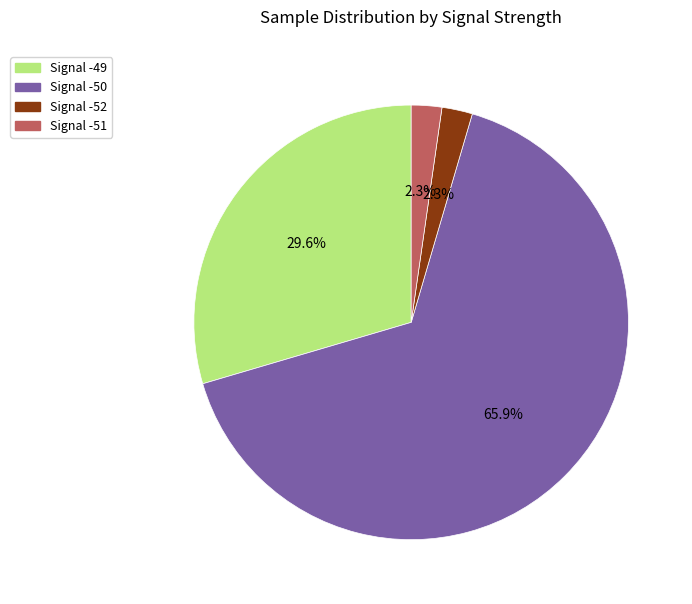

Count the number of slices in the pie.

4